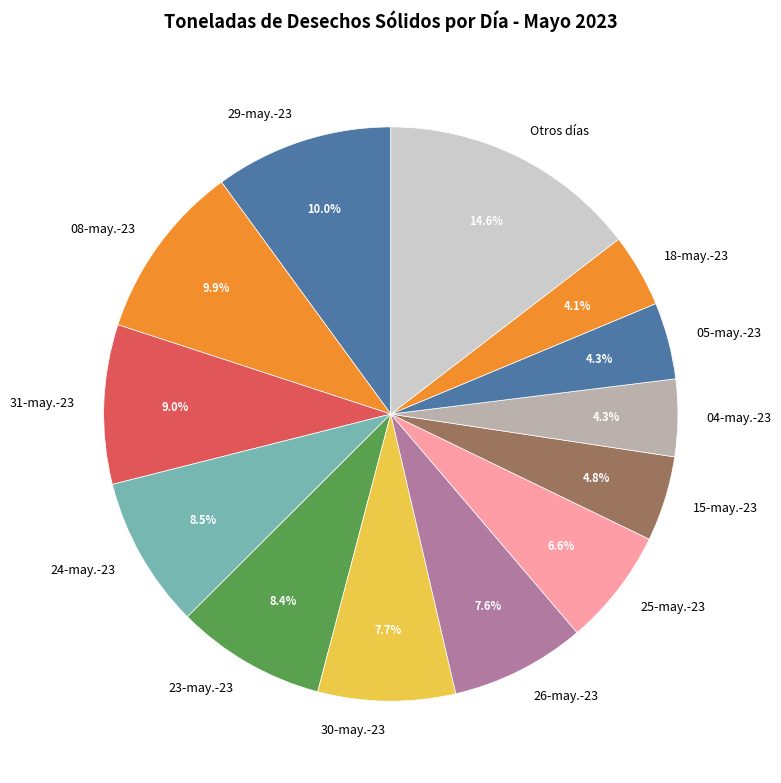

Approximately how many times larger is the value at 31-may.-23 compared to 08-may.-23?

0.9